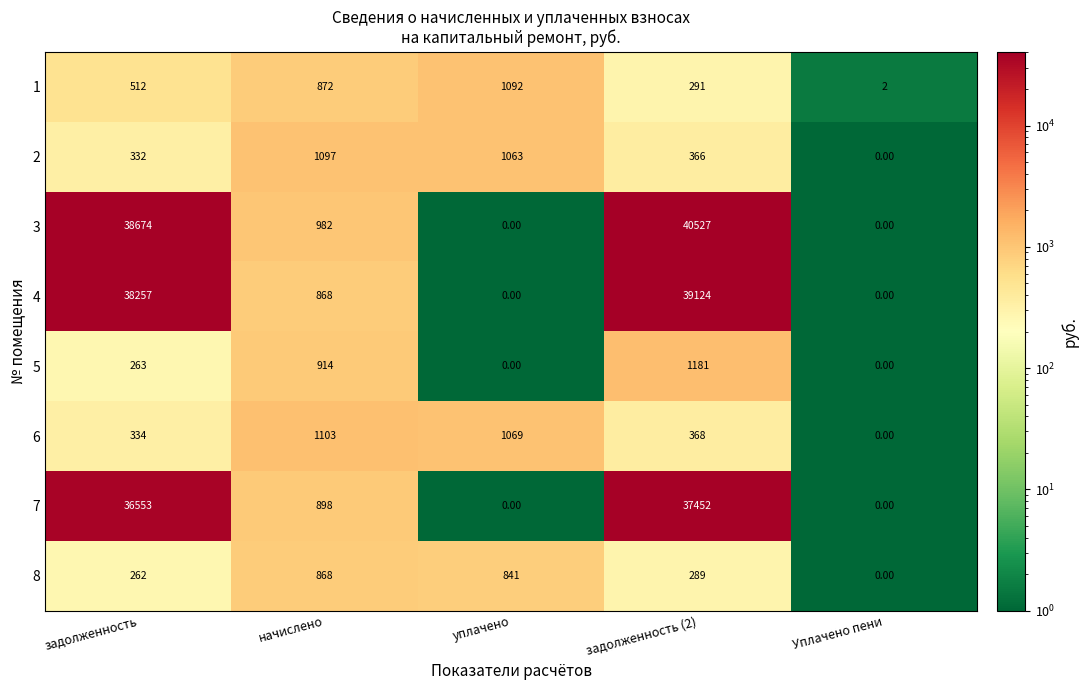

What is the difference between the highest and lowest values at задолженность?

38412